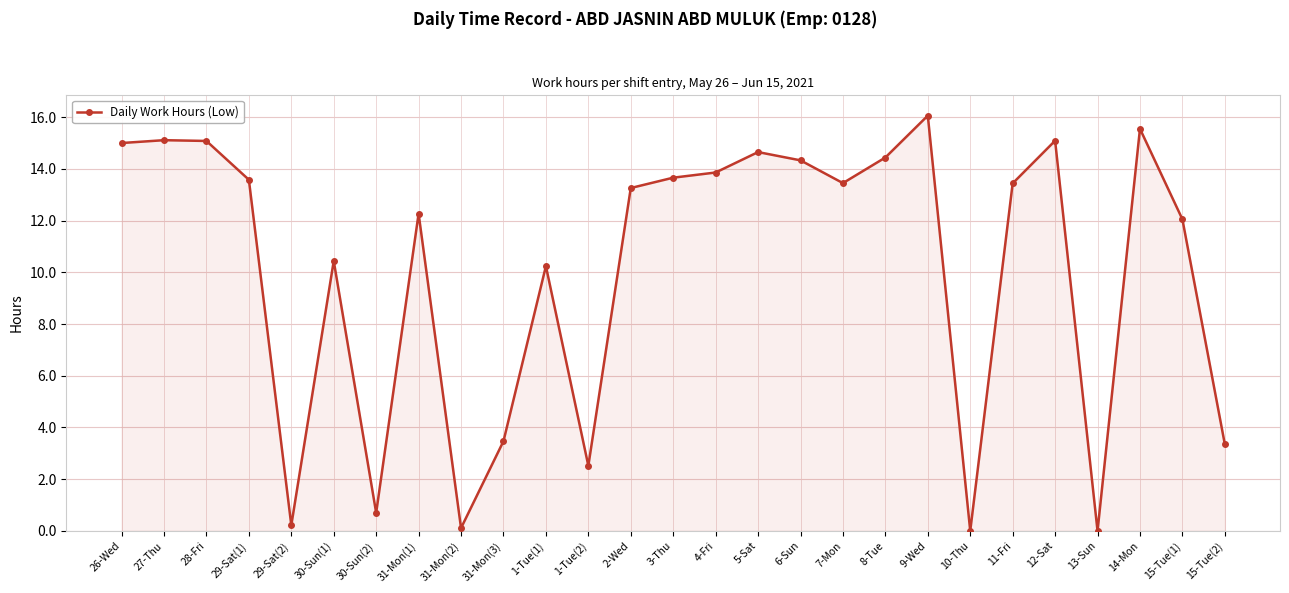

What position from the left is 29-Sat(1)?

4